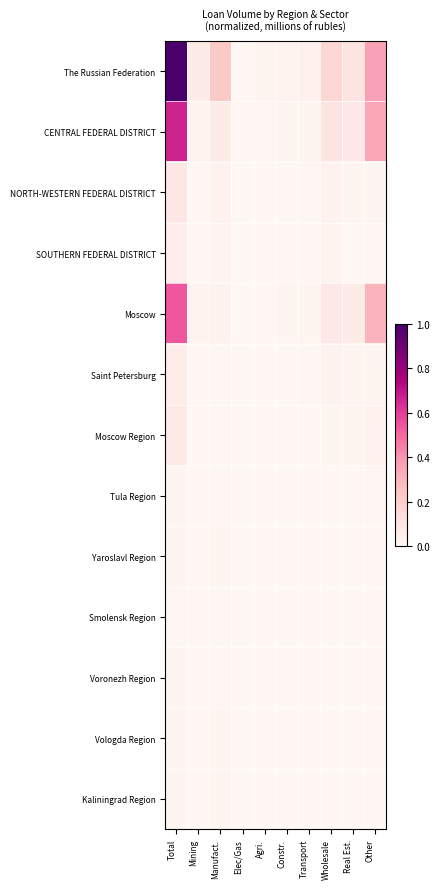

At which category is the sum across all series the highest?

Total